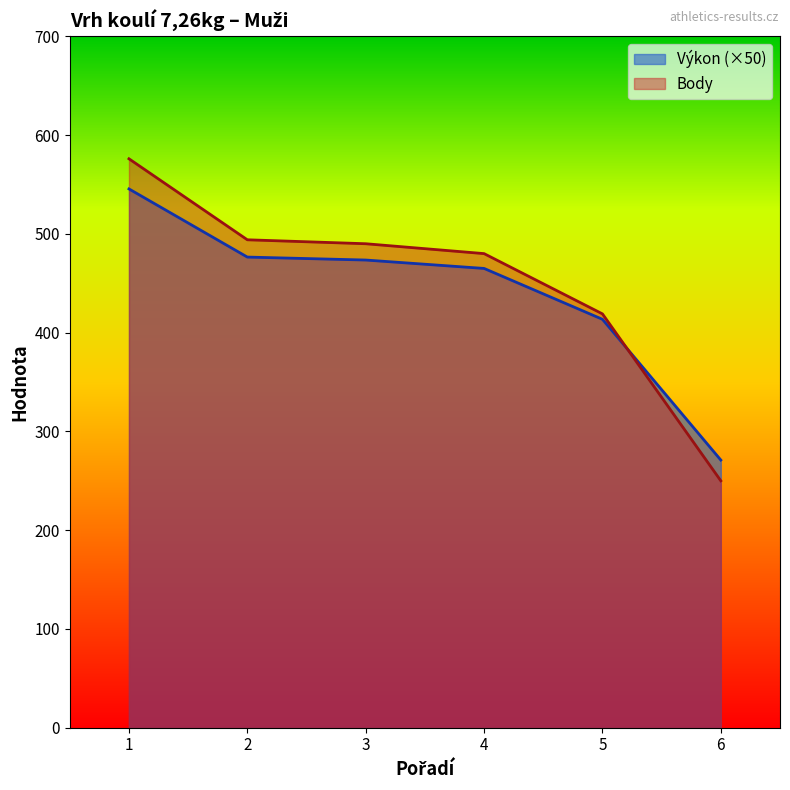

Does the chart have visible grid lines?

No